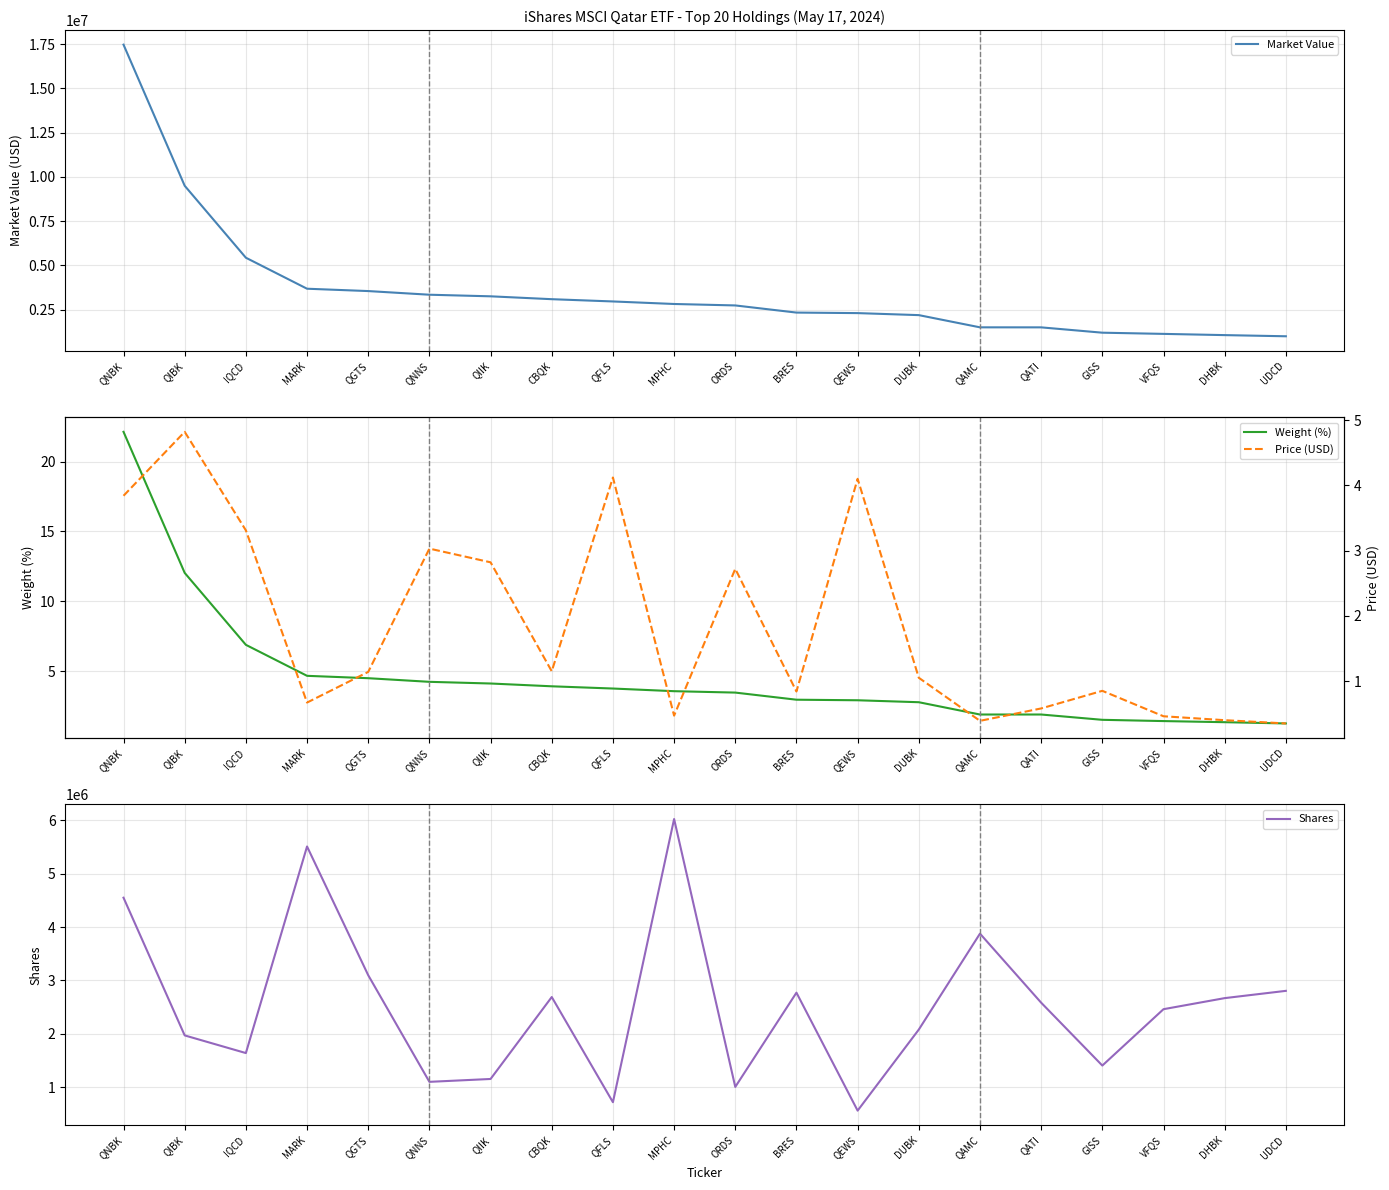

Reading right to left, extract all data points from this chart.

Market Value: 989941.6	1055500.6	1124963.6	1192539.7	1493652.1	1495147.8	2185276.5	2299306.1	2328892.0	2732900.3	2814746.2	2957945.7	3085939.0	3248174.6	3338462.7	3544803.8	3677575.1	5430037.4	9496372.0	17472058.9
Weight (%): 1.2	1.3	1.4	1.5	1.9	1.9	2.8	2.9	3.0	3.5	3.6	3.8	3.9	4.1	4.2	4.5	4.7	6.9	12.0	22.1
Shares: 2804963.0	2668804.0	2461534.0	1405190.0	2583557.0	3877374.0	2079611.0	560735.0	2771077.0	1005100.0	6024980.0	718471.0	2689302.0	1153815.0	1100031.0	3098087.0	5510309.0	1639367.0	1970159.0	4550484.0
Price (USD): 0.3	0.4	0.5	0.8	0.6	0.4	1.1	4.1	0.8	2.7	0.5	4.1	1.1	2.8	3.0	1.1	0.7	3.3	4.8	3.8